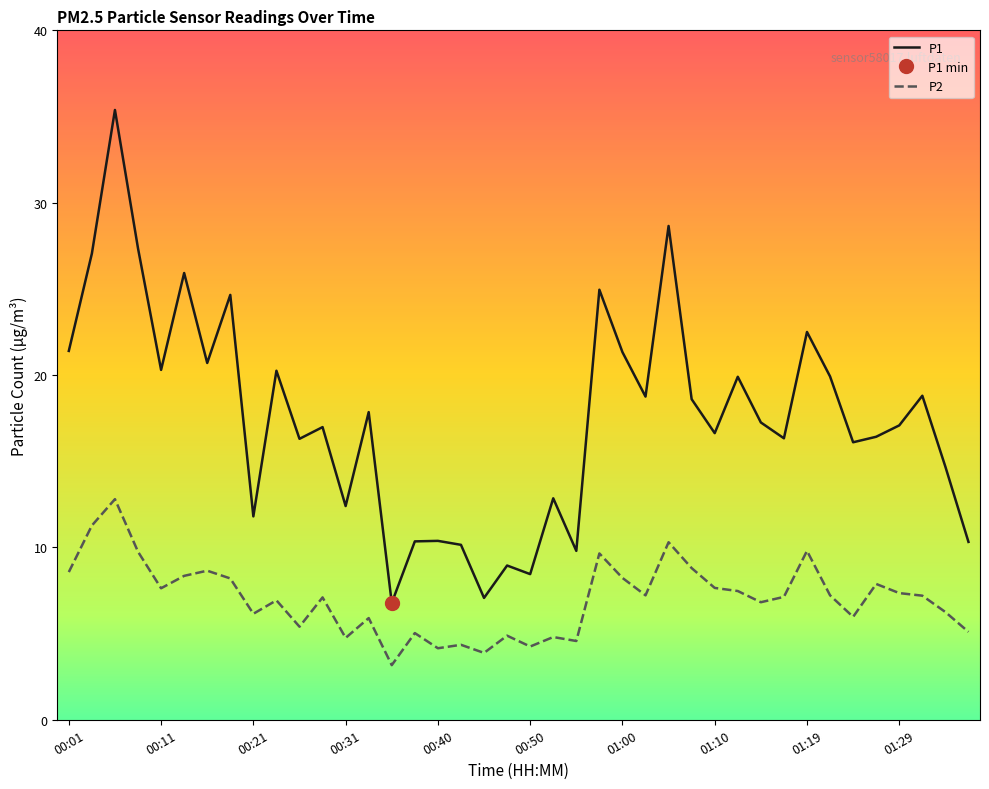

What is the value of the P2 point at the 4th from the left?

9.8